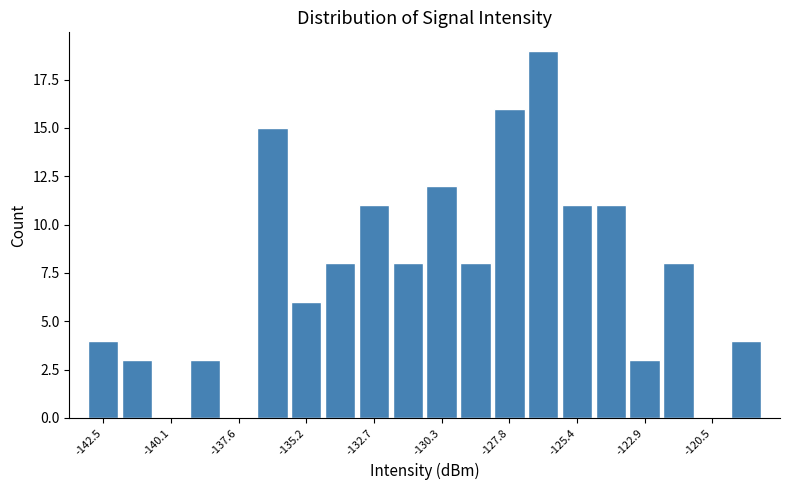

Around what value on the x-axis is the tallest bar? Give the approximate position of its centre, as read against the axis.

-126.5